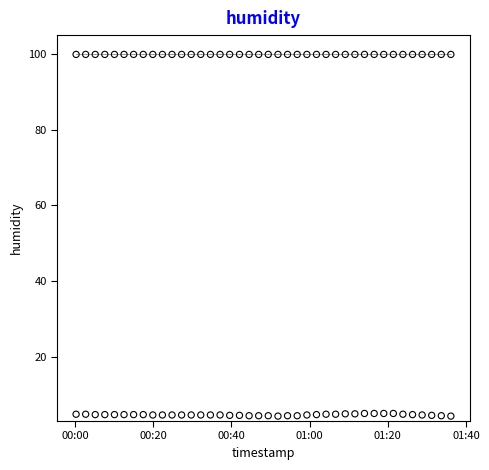

How many data points are displayed?

80